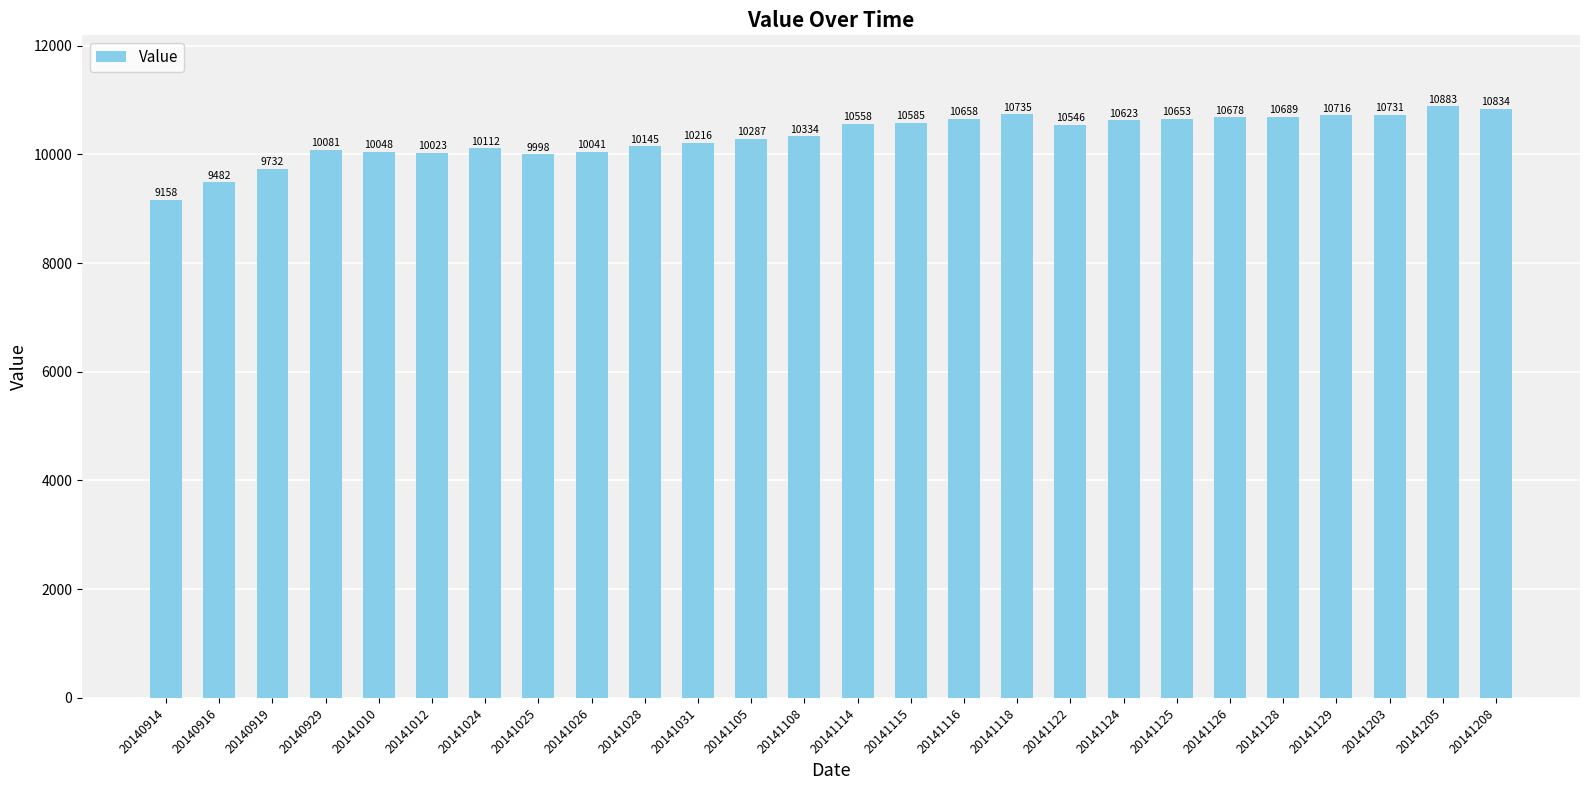

Where does the data first go above 10546?

20141114